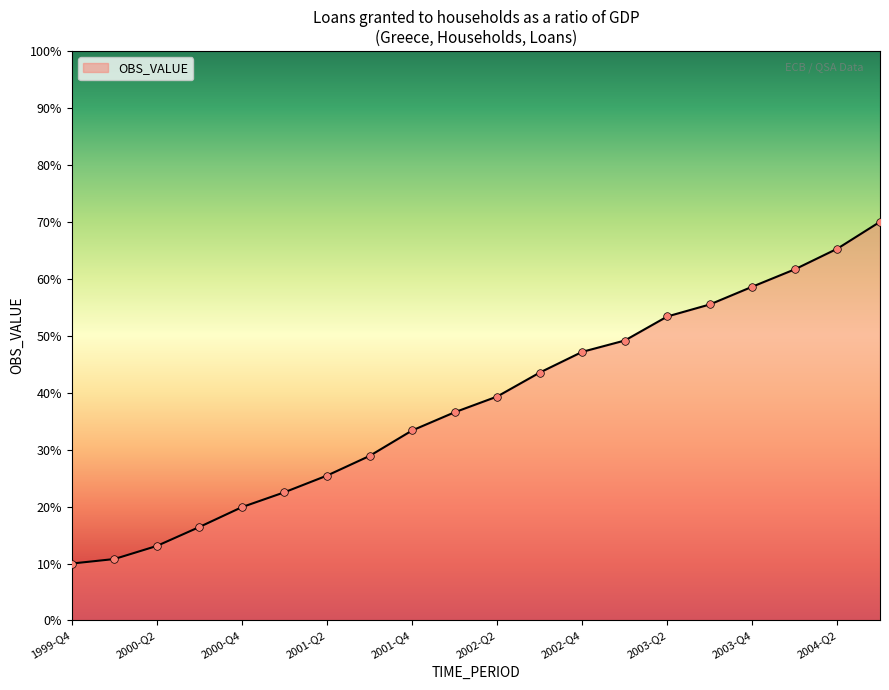

What is the minimum value shown in the chart?

10.0